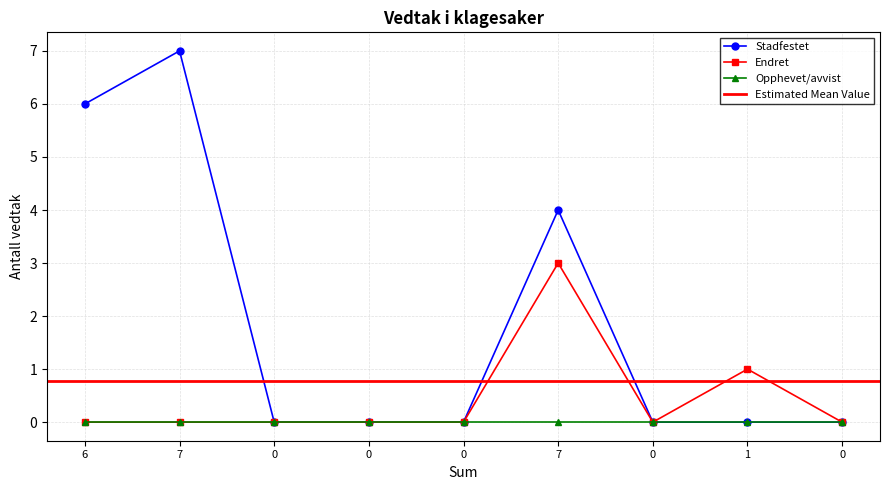

The value of Endret at 7 is 1. True or false?

False